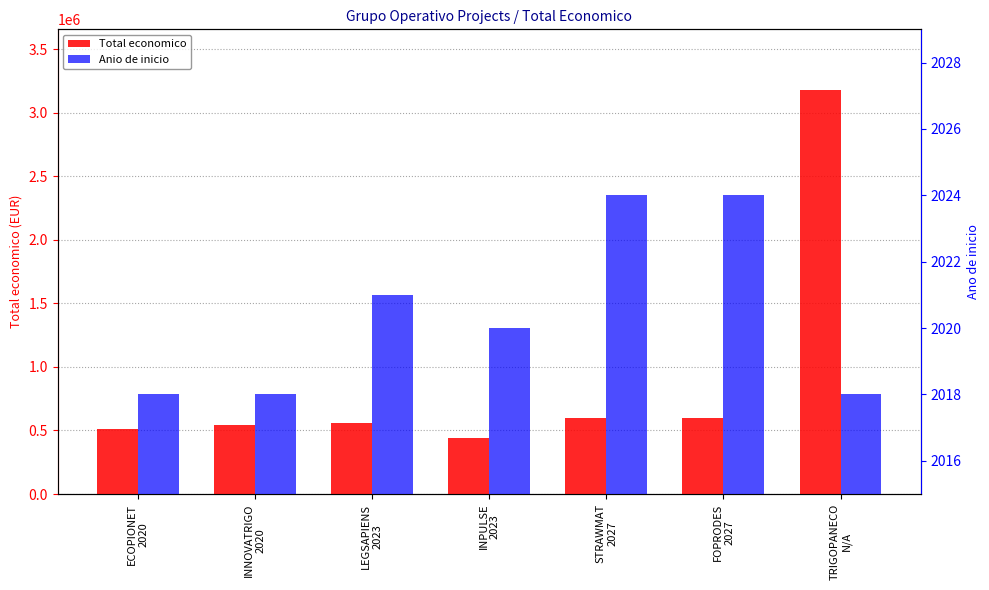

At which label does Anio de inicio reach its peak?

STRAWMAT
2027